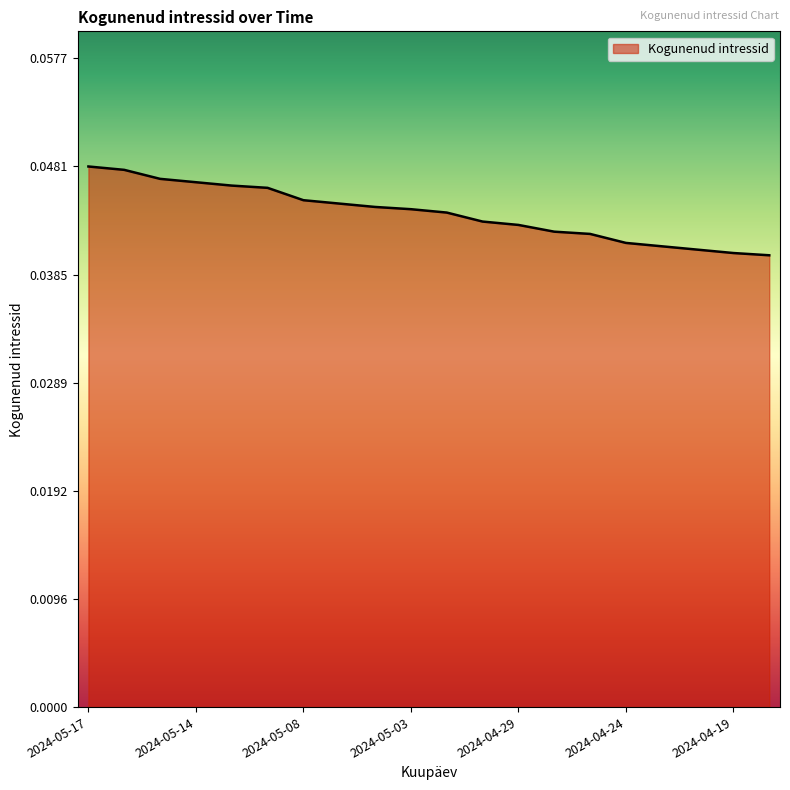

What is the sum of all values?

0.9